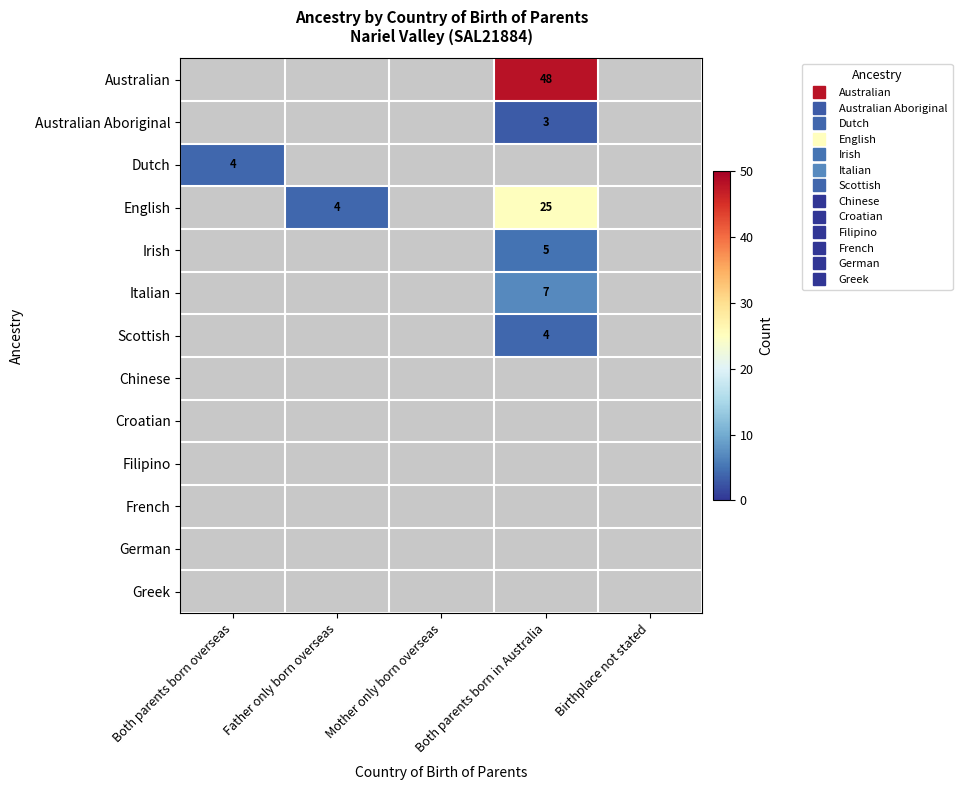

What is the sum of all Australian Aboriginal values?

3